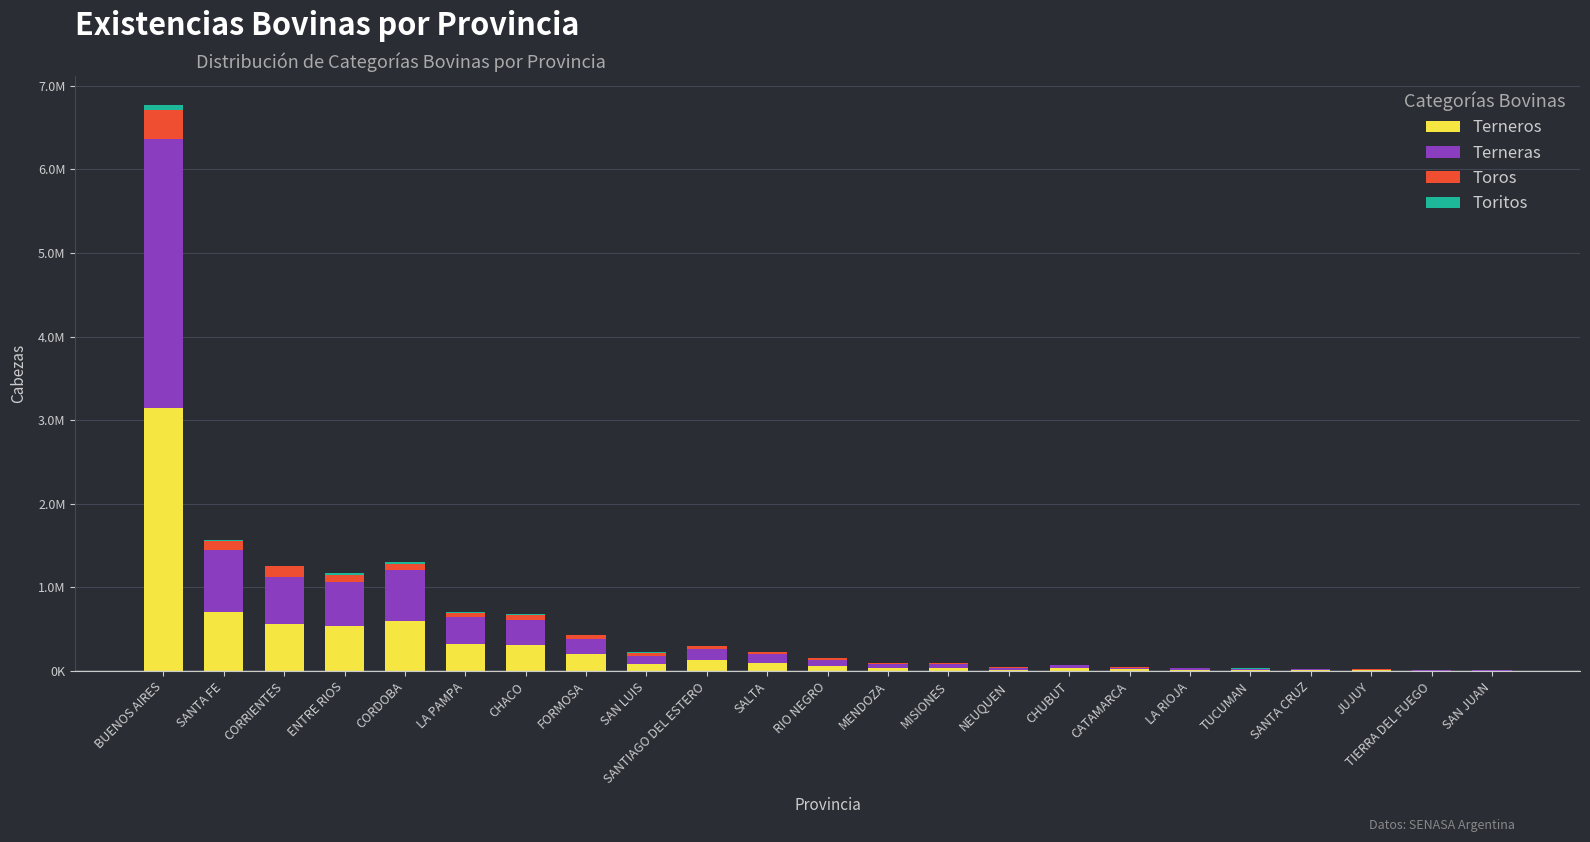

Which category has the lowest value in the Terneros series?

TIERRA DEL FUEGO